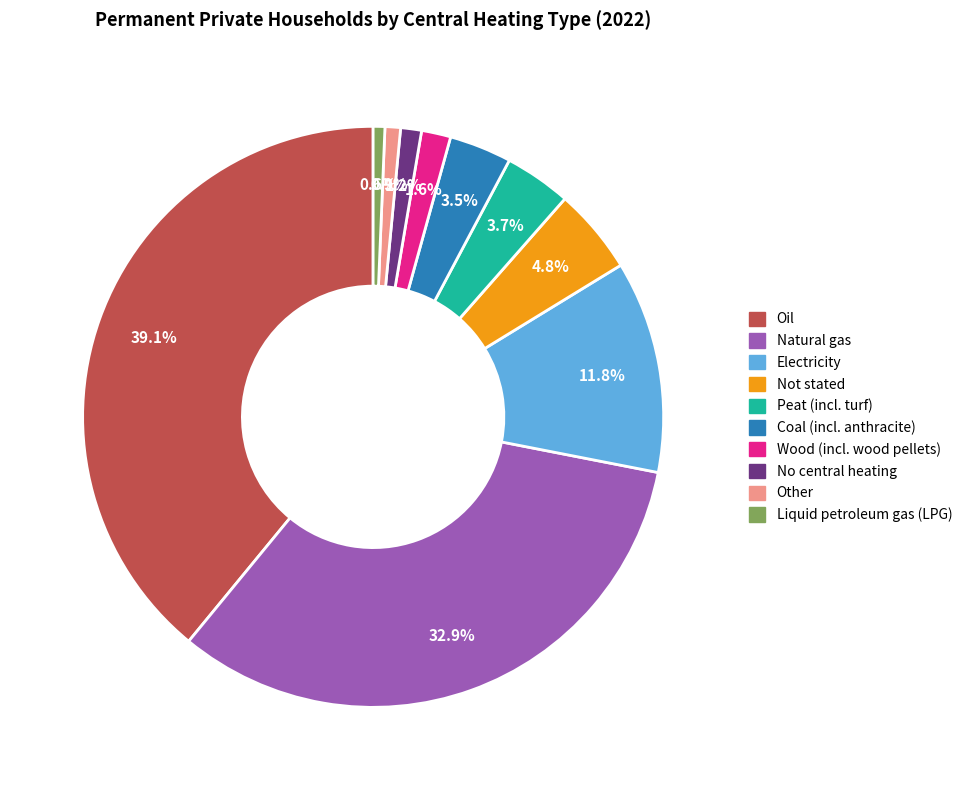

What is the largest slice in the pie chart?

Oil